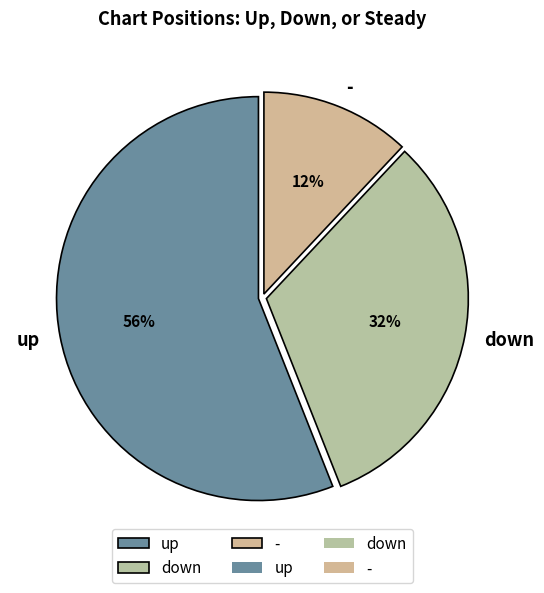

What is the majority slice?

up